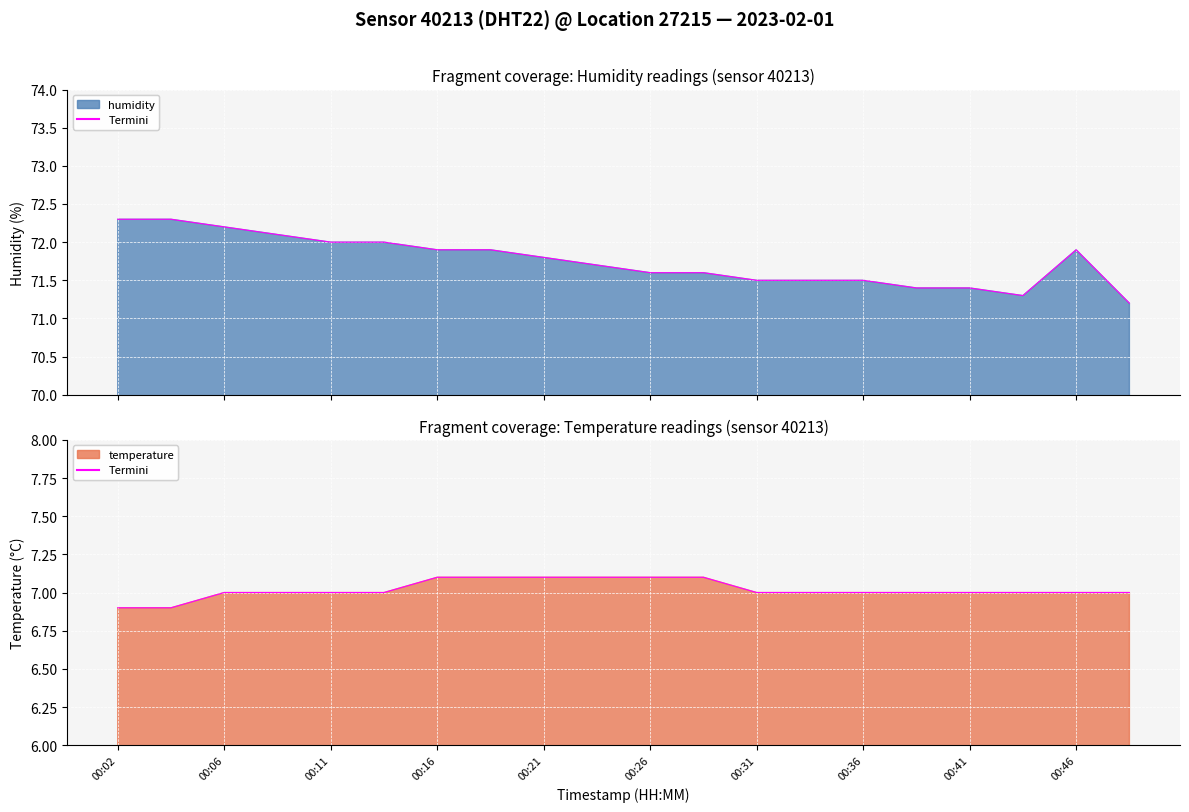

Reading right to left, list all the values displayed in this chart.

temperature: 00:48=7.0	00:46=7.0	00:44=7.0	00:41=7.0	00:39=7.0	00:36=7.0	00:34=7.0	00:31=7.0	00:29=7.1	00:26=7.1	00:24=7.1	00:21=7.1	00:19=7.1	00:16=7.1	00:14=7.0	00:11=7.0	00:09=7.0	00:06=7.0	00:04=6.9	00:02=6.9
humidity: 00:48=71.2	00:46=71.9	00:44=71.3	00:41=71.4	00:39=71.4	00:36=71.5	00:34=71.5	00:31=71.5	00:29=71.6	00:26=71.6	00:24=71.7	00:21=71.8	00:19=71.9	00:16=71.9	00:14=72.0	00:11=72.0	00:09=72.1	00:06=72.2	00:04=72.3	00:02=72.3